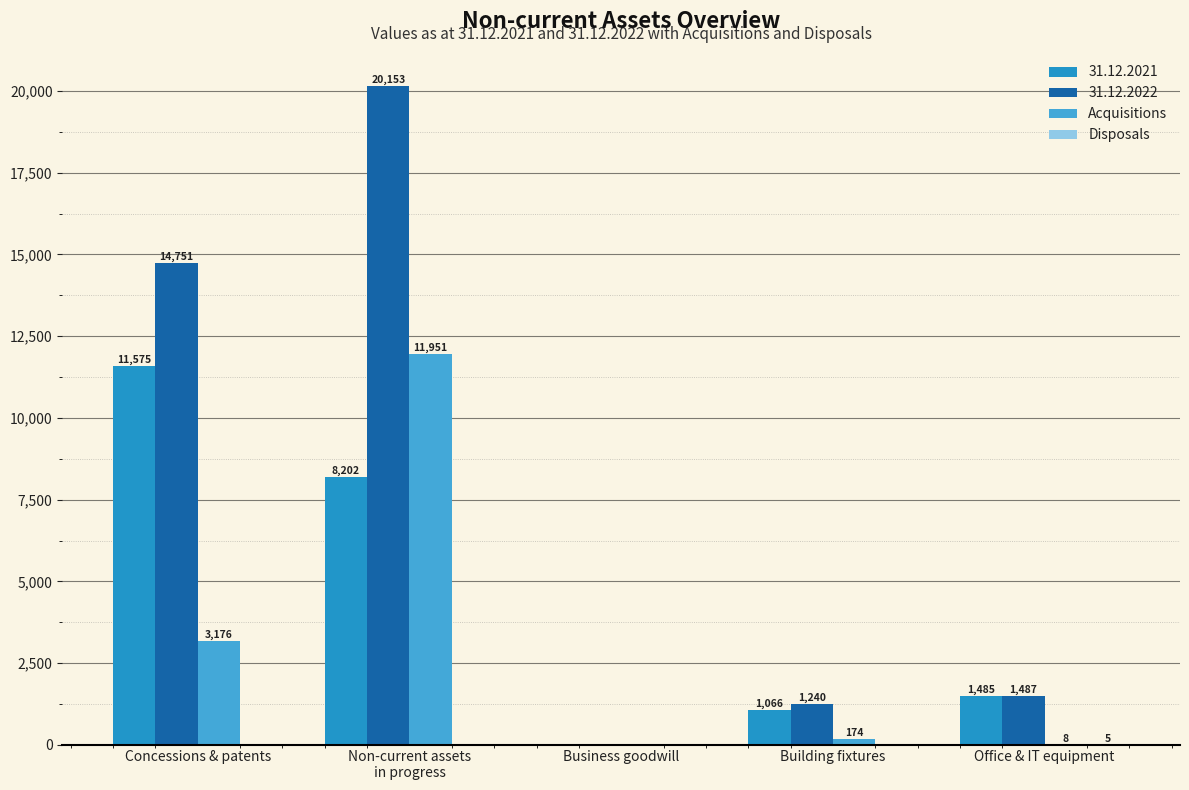

What is the maximum value shown in the chart?

20153